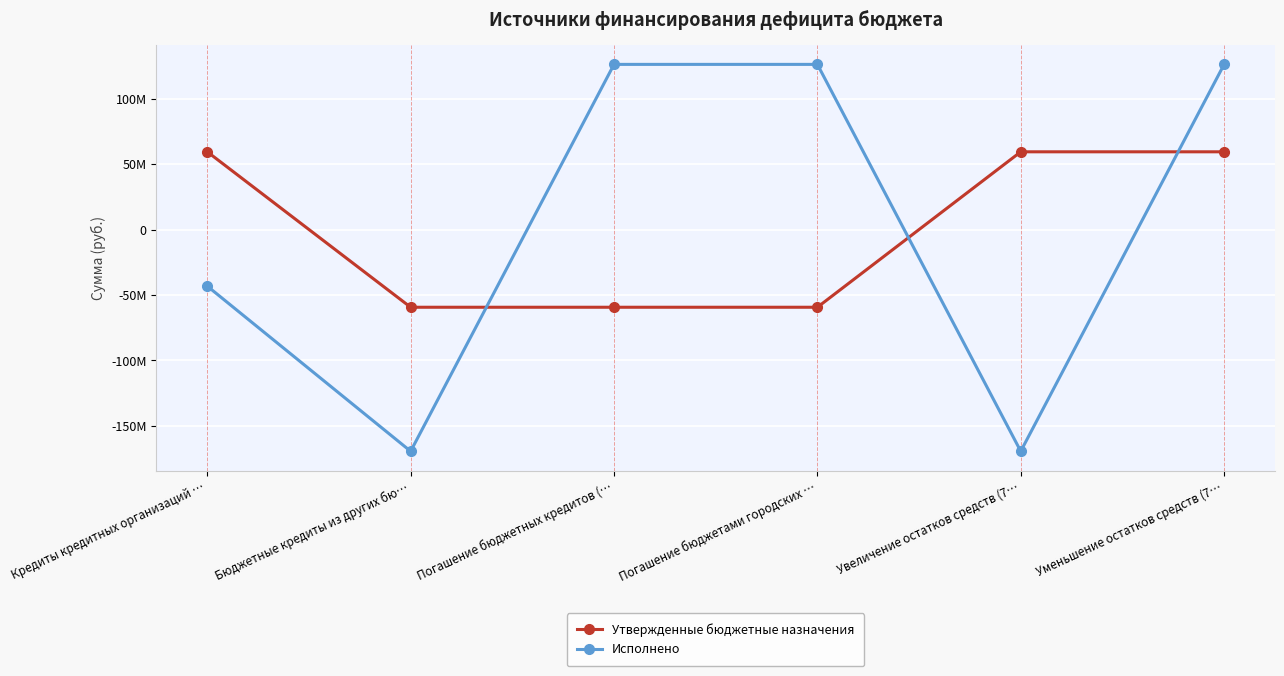

Does the chart have visible grid lines?

Yes